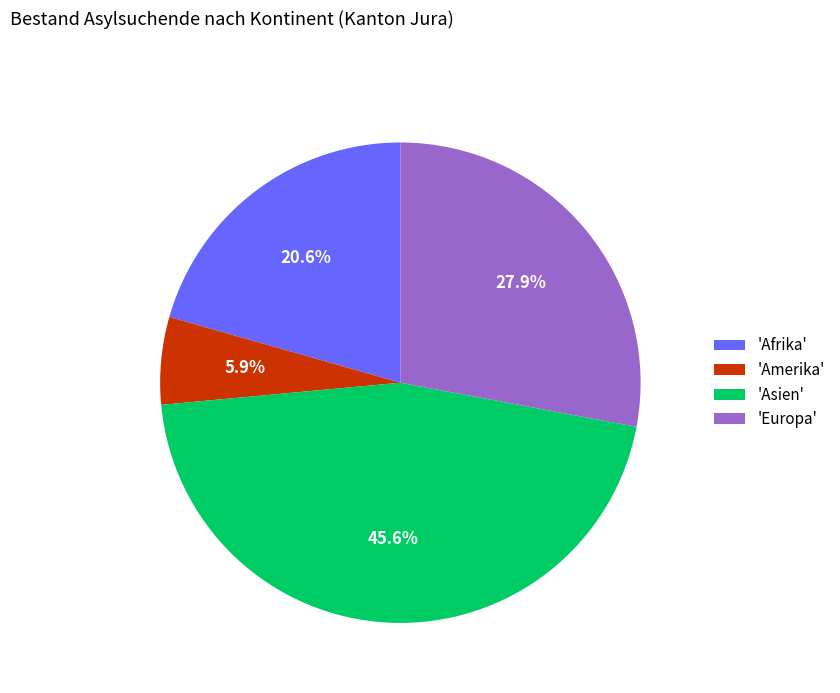

Count the number of slices in the pie.

4